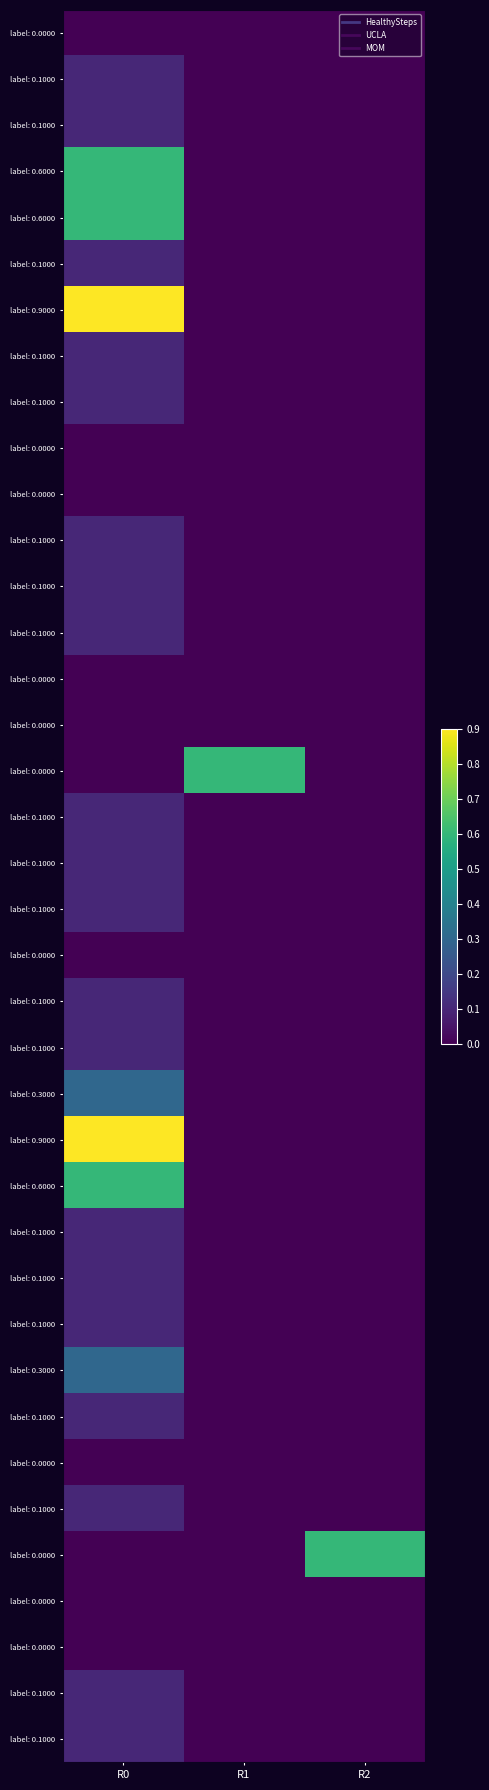

Which has a higher value, R1 or R0?

R1